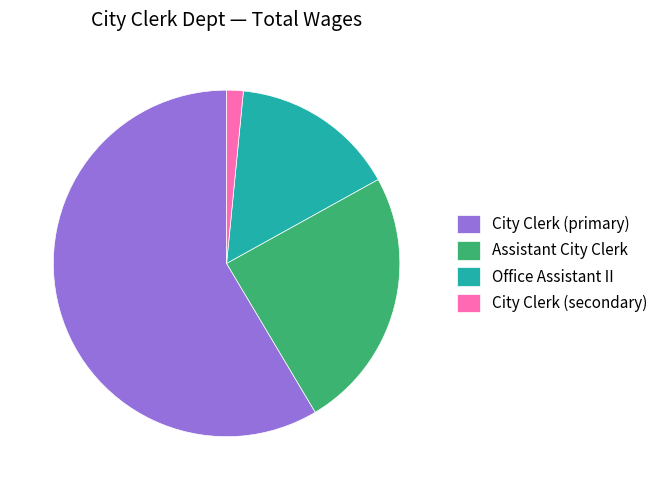

True or false: City Clerk (primary) accounts for 73% of the total.

False